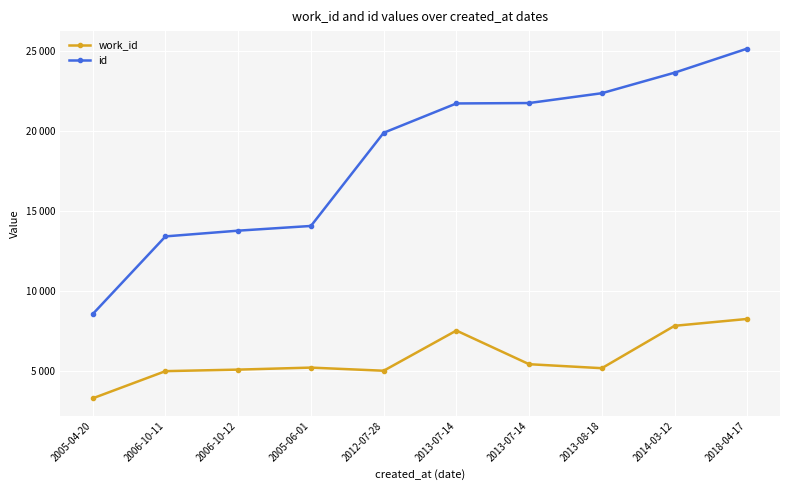

Does the chart display data point markers on the line(s)?

Yes